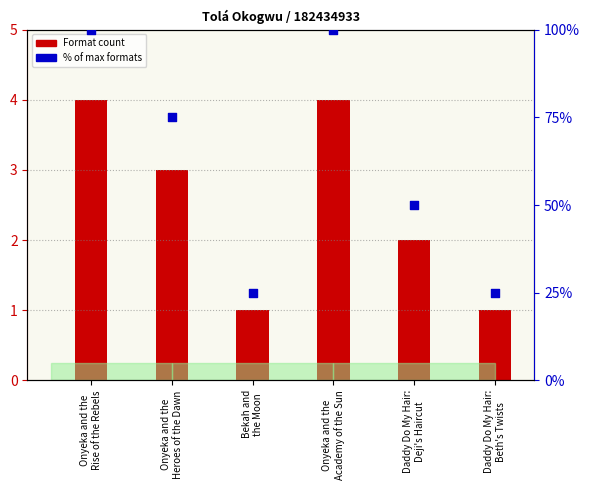

At how many categories does at least one series exceed 62?

3